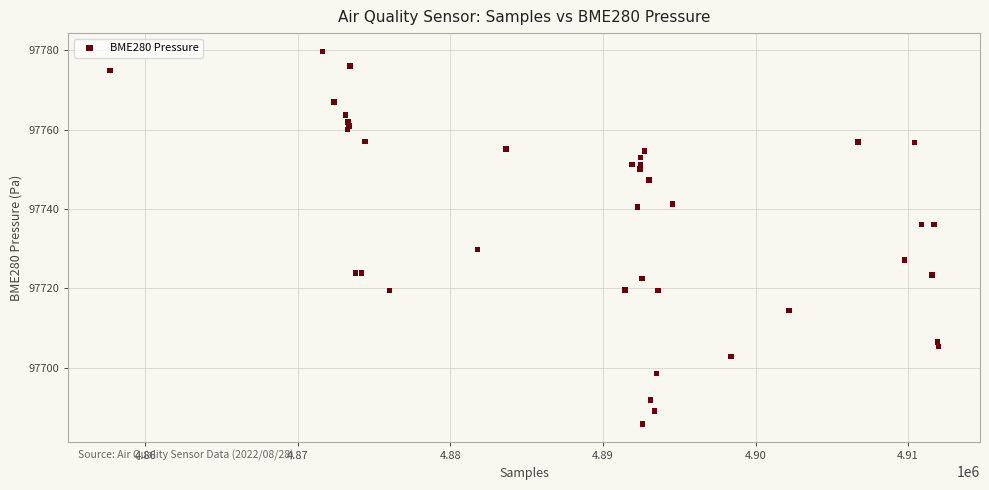

What Y value in the scatter plot is closest to 97732?

97729.8